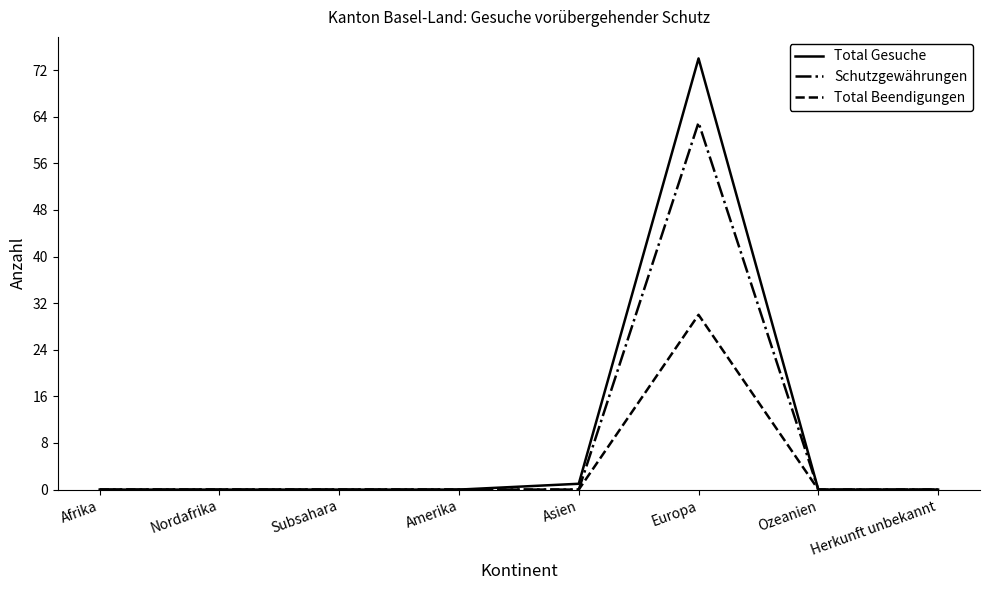

What position from the right is Asien?

4